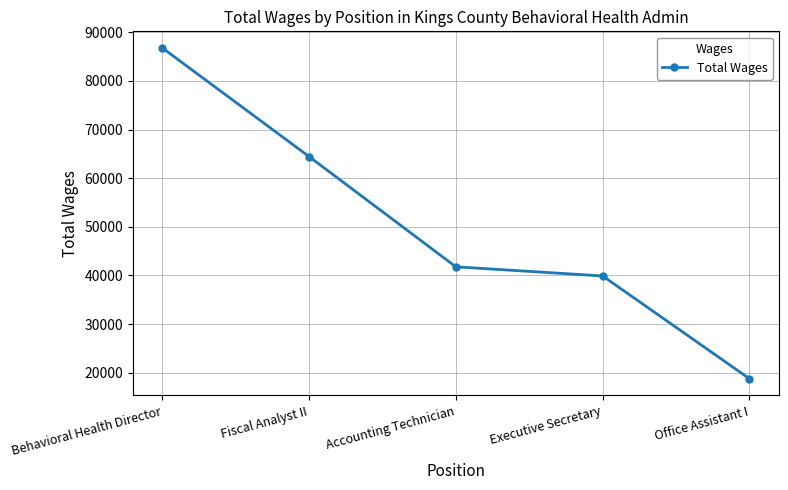

What is the label of the 5th point from the right?

Behavioral Health Director